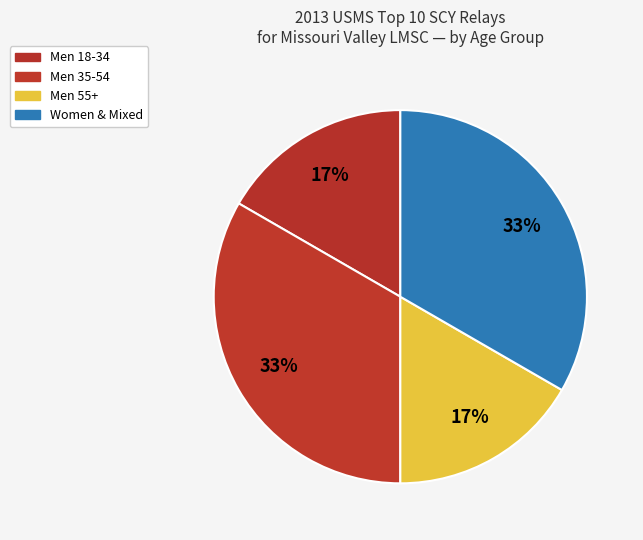

Count the number of slices in the pie.

4